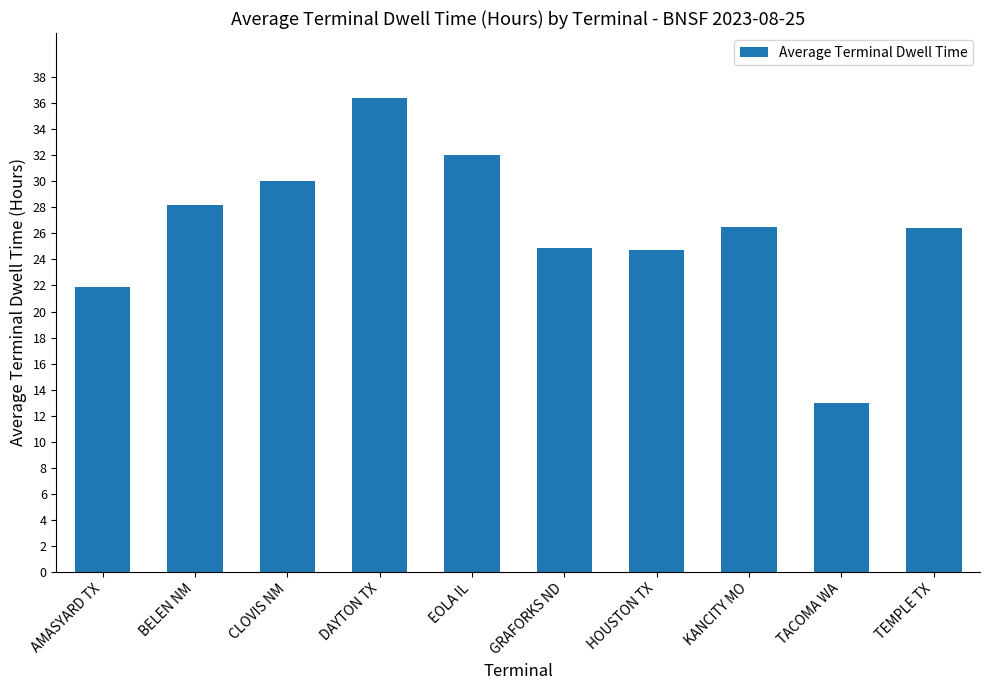

What is the average value?

26.4